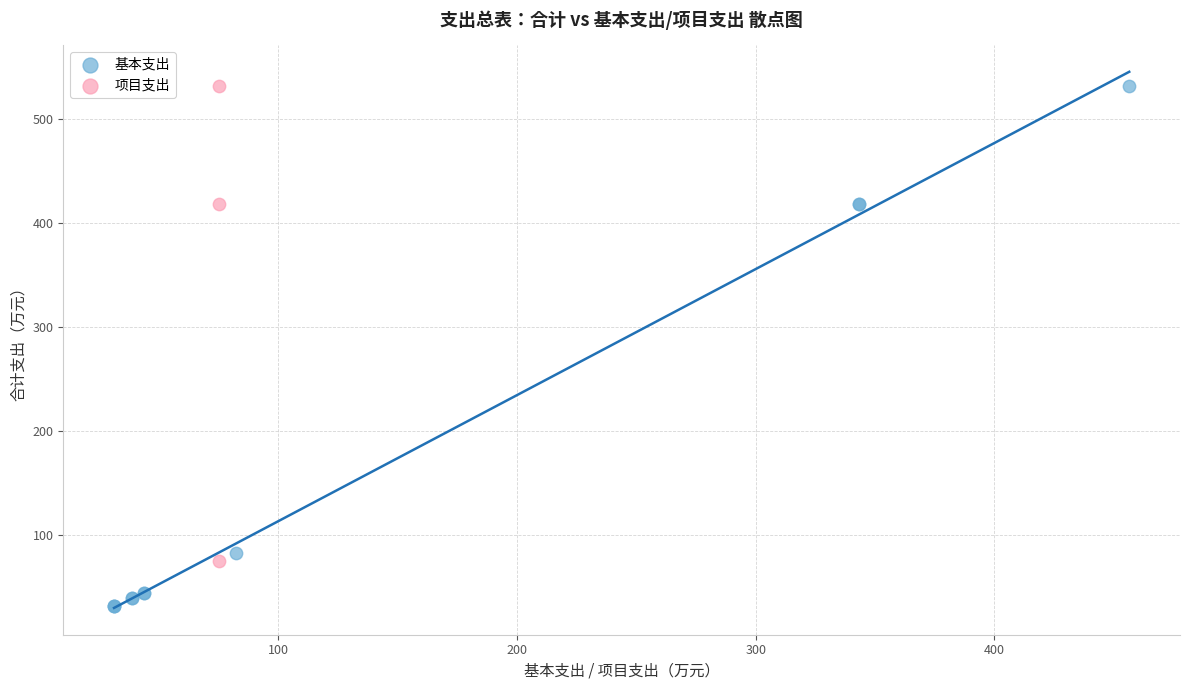

Which series has the largest Y range (max minus min)?

基本支出